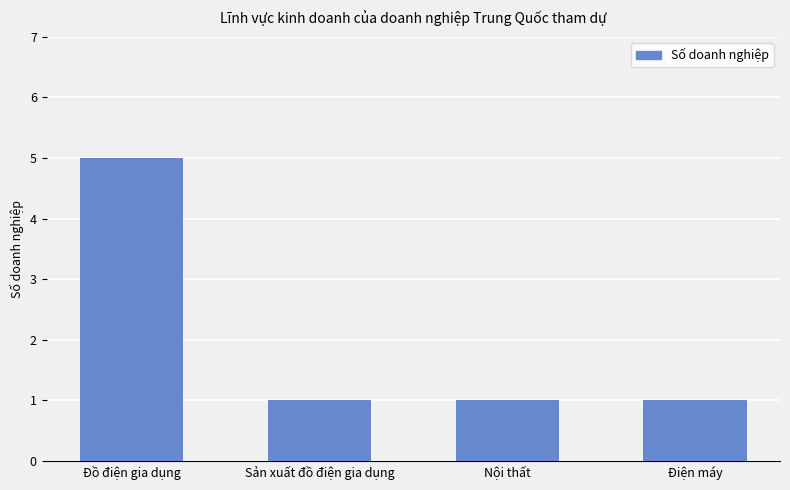

Reading right to left, transcribe all the data shown in this chart.

1	1	1	5